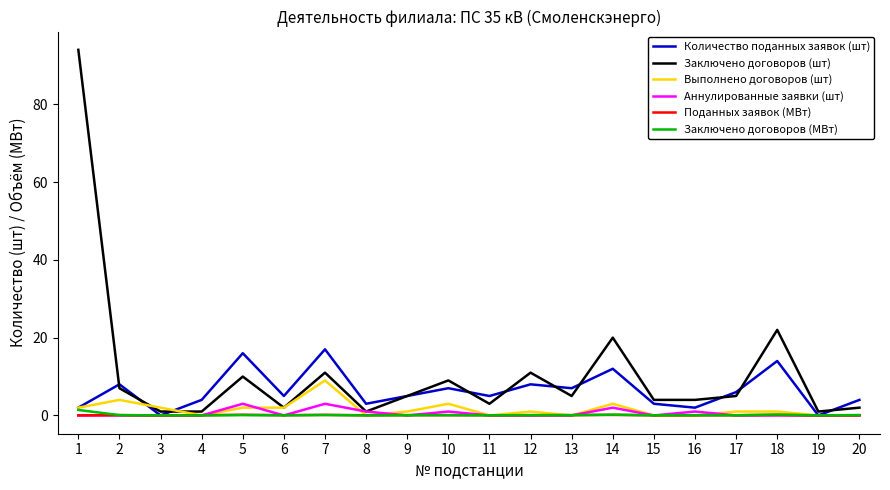

Is it true that Заключено договоров (шт) equals 2.0 at 20?

True